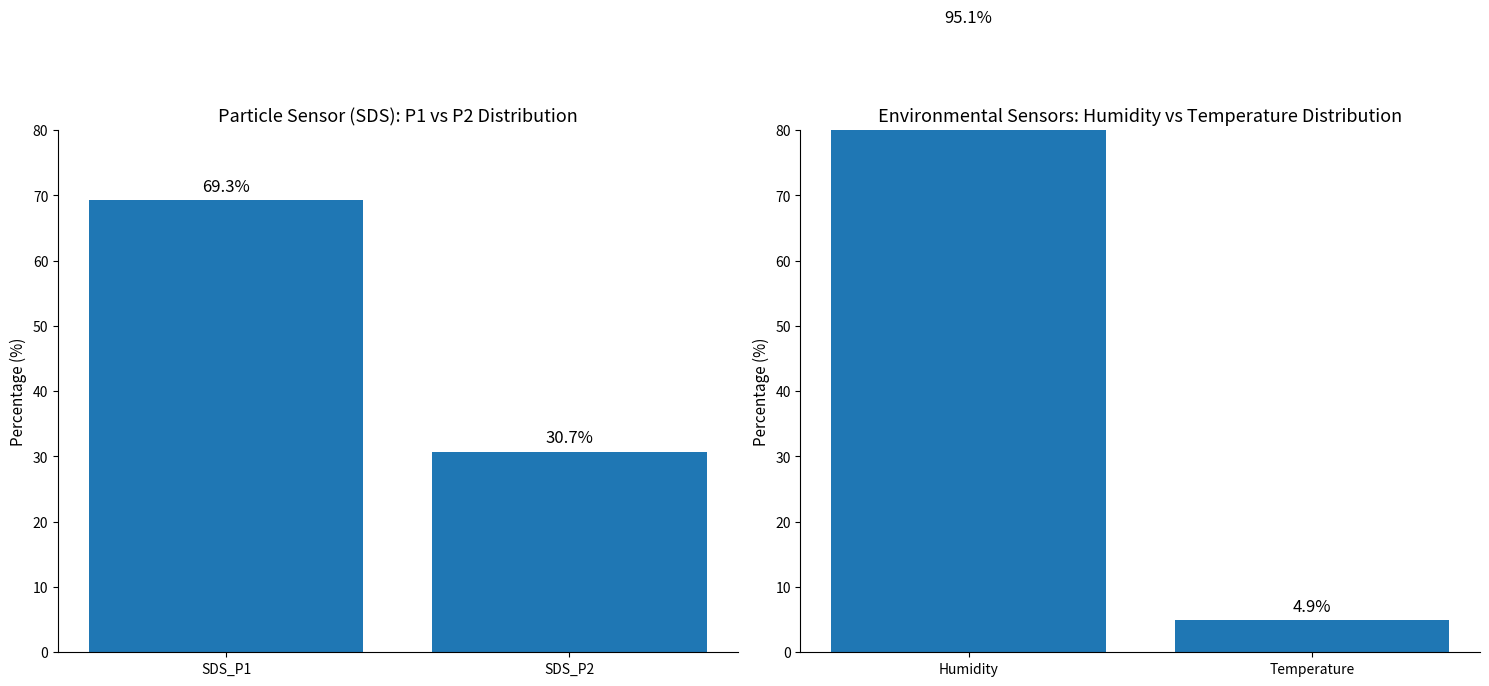

How many values in the SDS_P1 vs SDS_P2 series are below 69?

1